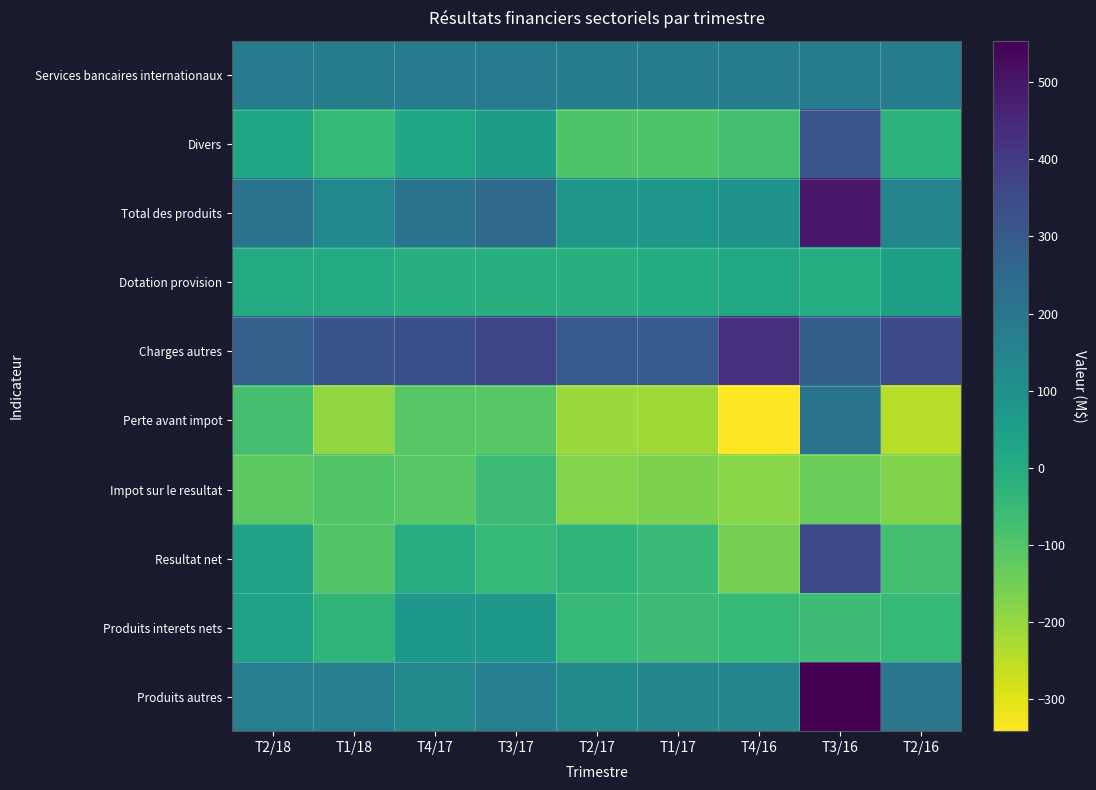

What is the difference between the highest and lowest values at T4/16?

767